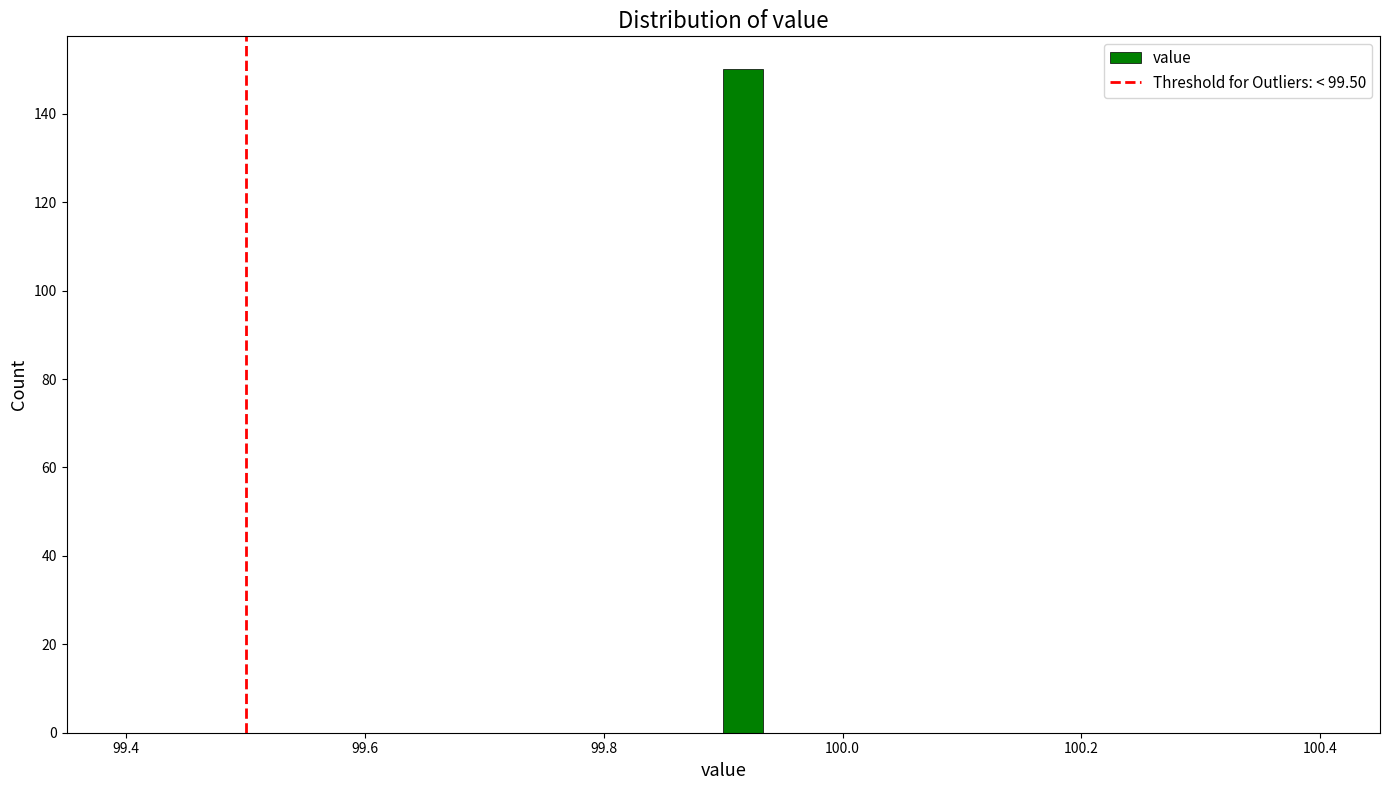

Read against the x-axis, roughly where is the centre of the tallest bar?

99.92